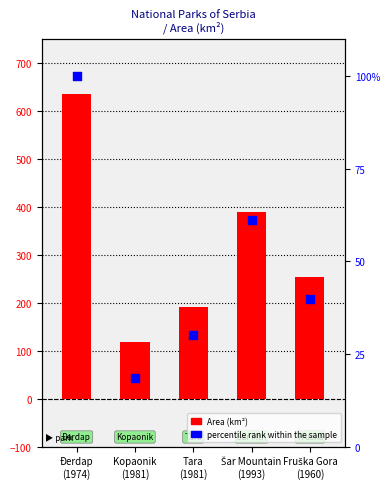

Which series has the largest total across all categories?

Area (km²)